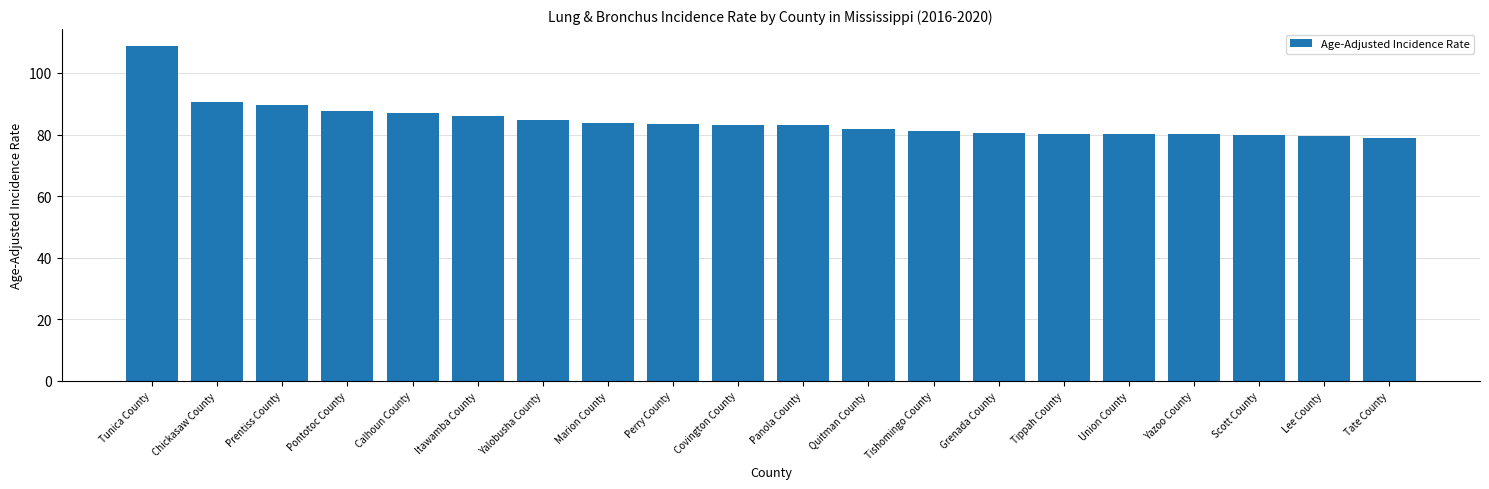

What is the label of the 2nd bar from the right?

Lee County